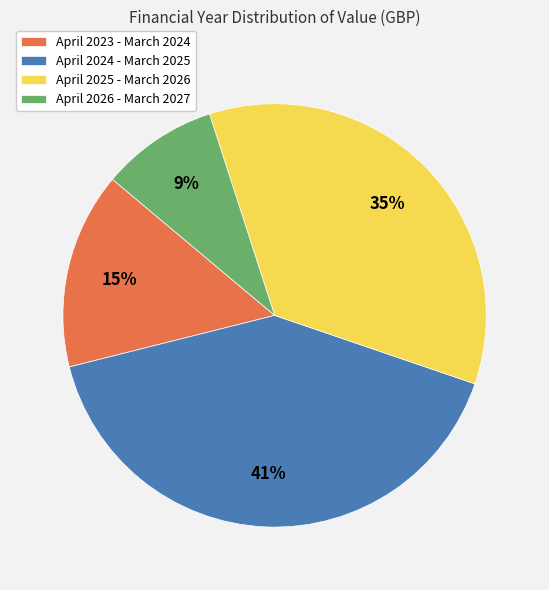

Which has a higher value, April 2026 - March 2027 or April 2025 - March 2026?

April 2025 - March 2026